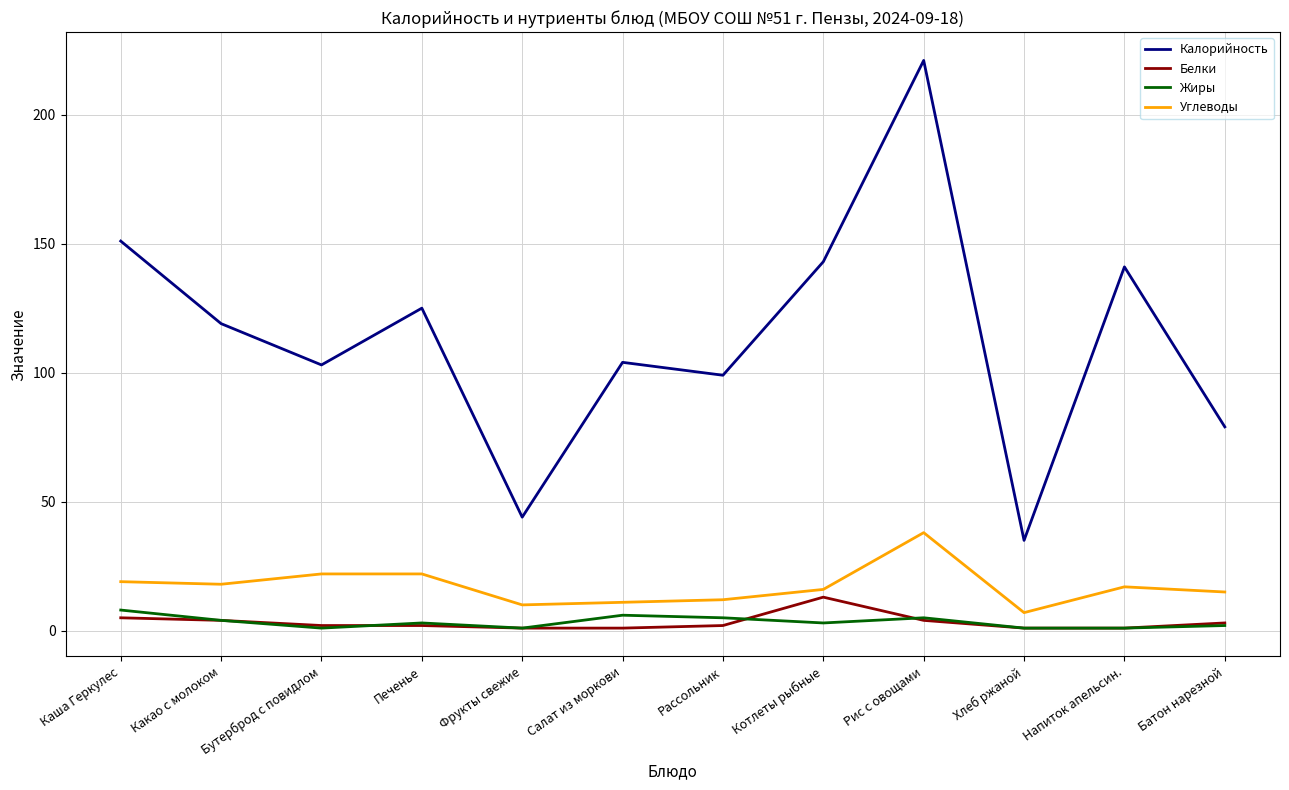

Does the chart have visible grid lines?

Yes